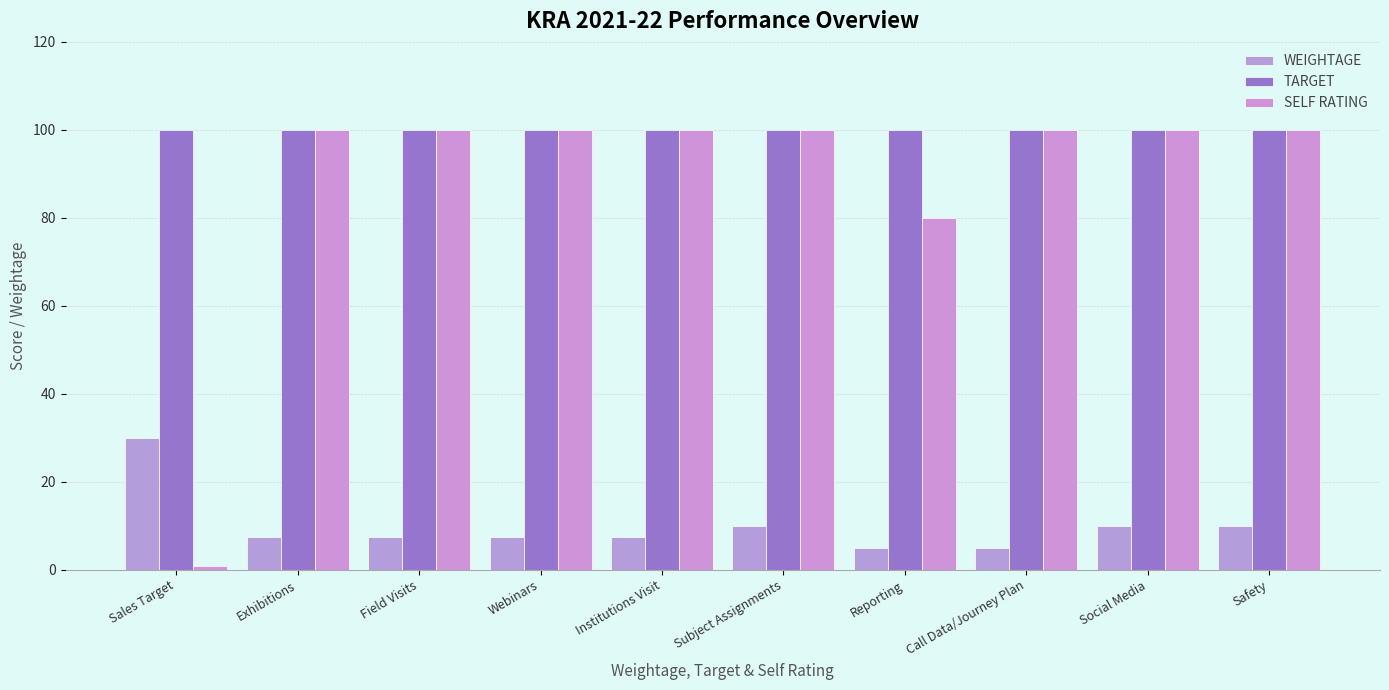

What is the smallest value displayed?

0.8